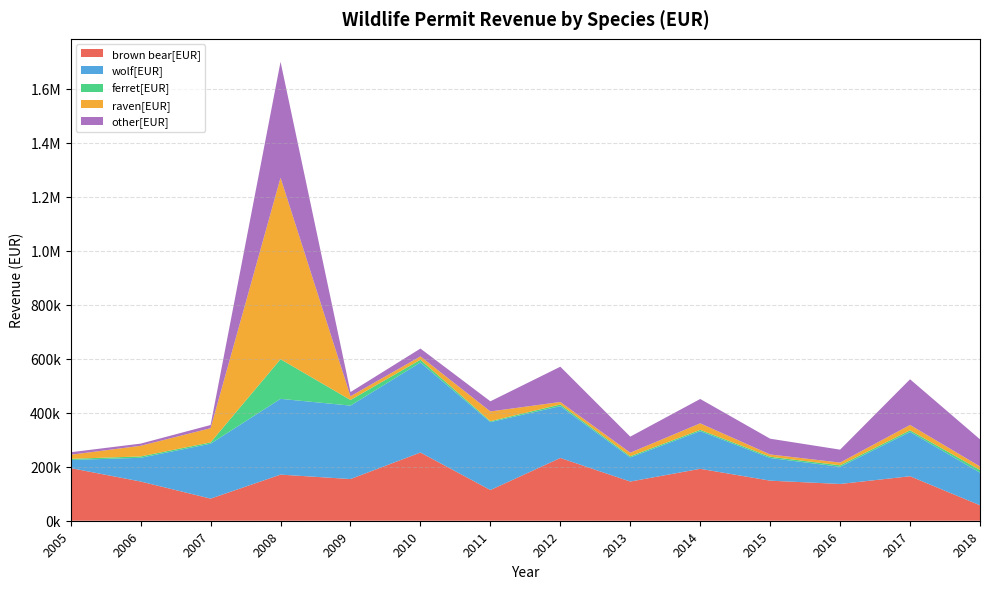

Reading left to right, extract all data points from this chart.

brown bear[EUR]: 194865.6	145159.8	81866.4	170678.5	154314.3	252496.7	113703.1	232339.1	145066.0	192206.1	148343.7	136126.0	164654.2	57247.7
wolf[EUR]: 30050.3	87841.6	203336.0	280580.2	271870.3	333485.4	251486.7	191879.8	89246.2	139494.0	83914.3	63481.8	164204.1	120971.7
ferret[EUR]: 4268.0	5031.0	4750.0	146806.0	20888.5	9956.0	3254.8	6047.3	4388.5	4768.5	4729.1	5559.9	5925.3	9588.1
raven[EUR]: 15075.3	39380.8	52639.9	671722.0	13745.7	12377.6	36156.7	9393.0	13229.8	24107.3	8353.0	10104.1	19833.1	13252.3
other[EUR]: 9313.6	8099.8	11732.7	429185.0	15501.9	29063.5	37499.4	130512.3	59401.6	90115.1	58316.2	47888.6	169072.4	100365.0